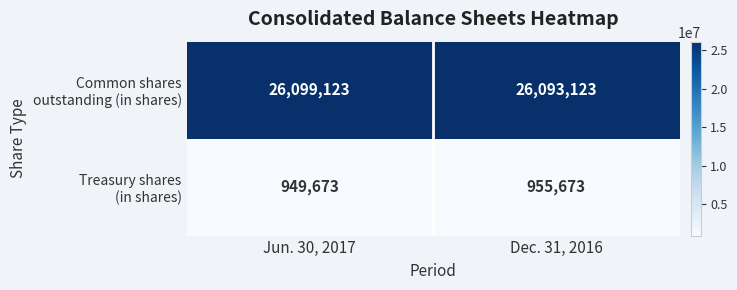

Count the number of categories in the chart.

2